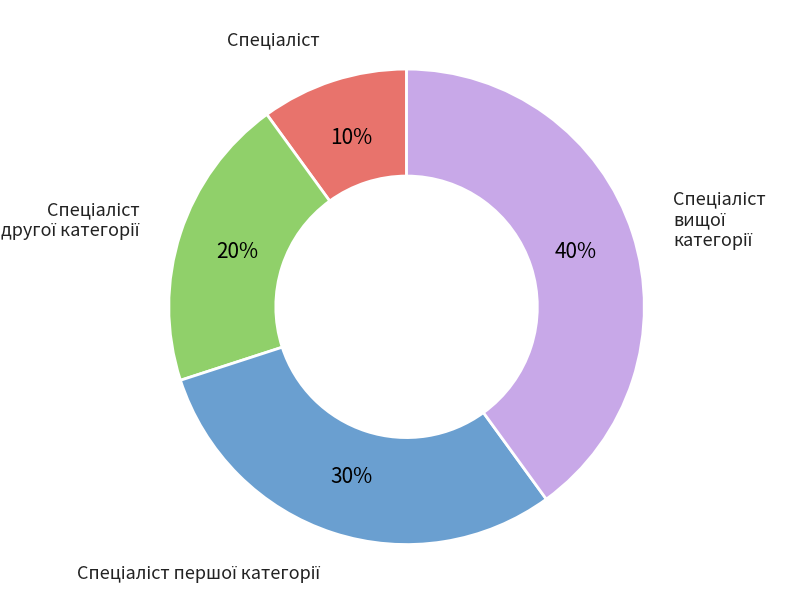

To the nearest percent, what is the difference between the largest and smallest slice percentages?

30%